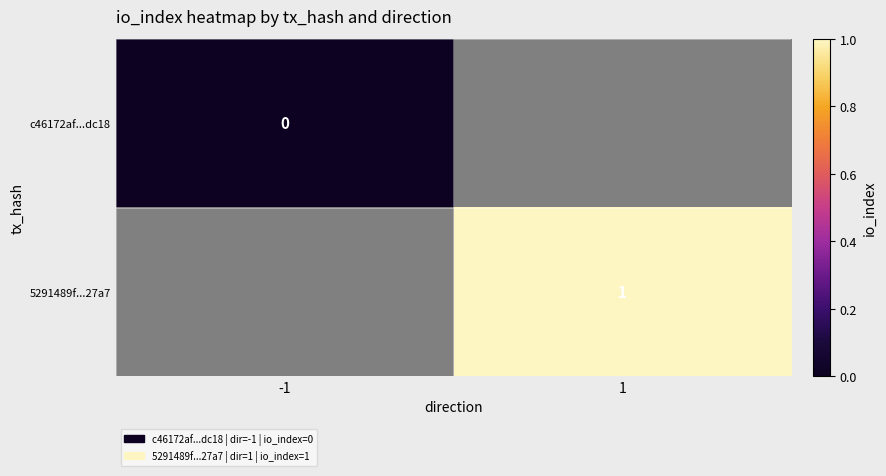

Is the value of c46172af...dc18 at -1 greater than the value of 5291489f...27a7 at 1?

No